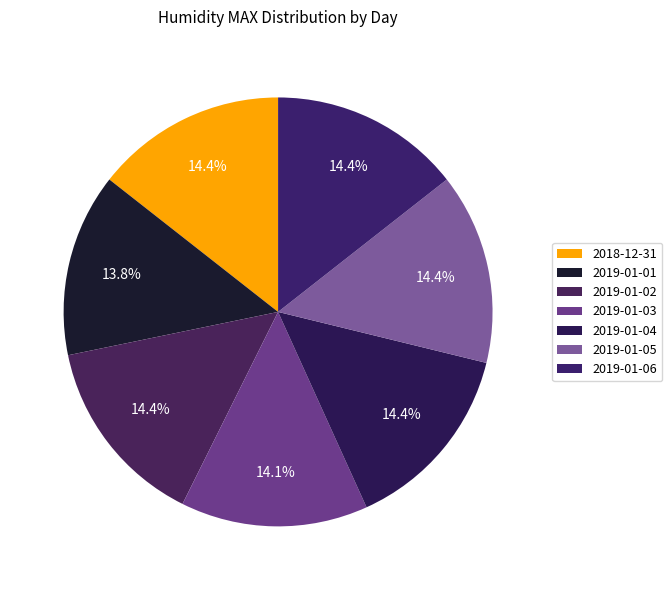

The 2019-01-04 slice represents 26% of the pie. True or false?

False